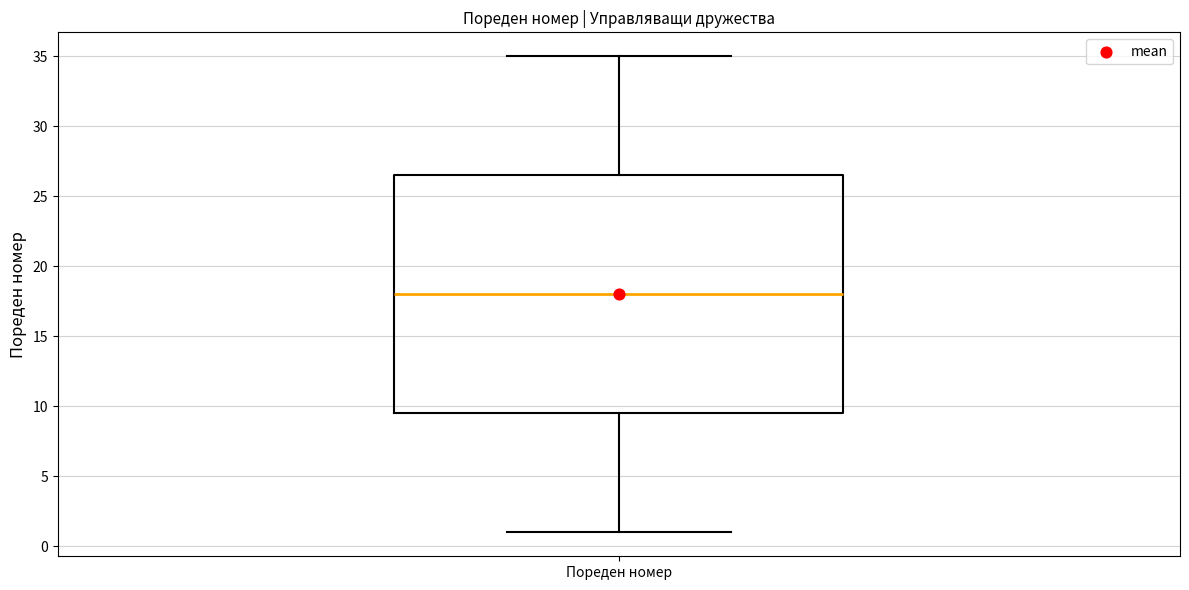

Read this box plot against the y-axis: the position of the median line, the range covered by the box, and the ends of both whiskers. The values are not printed on the chart, so give them approximately, as read against the axis.

median 18.0, box 9.5 to 26.5, whiskers 1.0 to 35.0